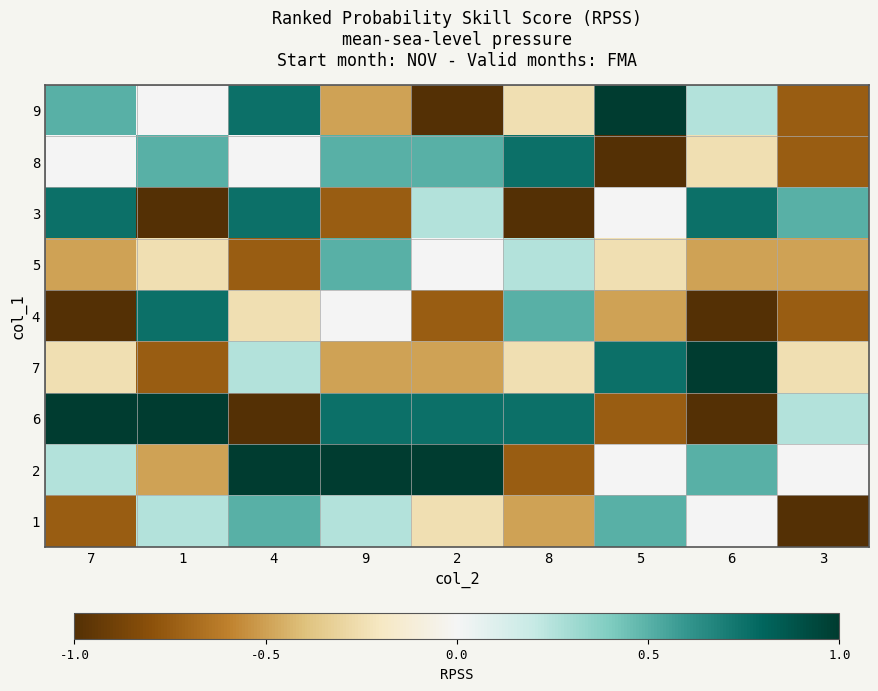

Reading right to left, what are all the values shown in this chart?

9: 3=-0.8	6=0.2	5=1.0	8=-0.2	2=-1.0	9=-0.5	4=0.8	1=0.0	7=0.5
8: 3=-0.8	6=-0.2	5=-1.0	8=0.8	2=0.5	9=0.5	4=0.0	1=0.5	7=0.0
3: 3=0.5	6=0.8	5=0.0	8=-1.0	2=0.2	9=-0.8	4=0.8	1=-1.0	7=0.8
5: 3=-0.5	6=-0.5	5=-0.2	8=0.2	2=0.0	9=0.5	4=-0.8	1=-0.2	7=-0.5
4: 3=-0.8	6=-1.0	5=-0.5	8=0.5	2=-0.8	9=0.0	4=-0.2	1=0.8	7=-1.0
7: 3=-0.2	6=1.0	5=0.8	8=-0.2	2=-0.5	9=-0.5	4=0.2	1=-0.8	7=-0.2
6: 3=0.2	6=-1.0	5=-0.8	8=0.8	2=0.8	9=0.8	4=-1.0	1=1.0	7=1.0
2: 3=0.0	6=0.5	5=0.0	8=-0.8	2=1.0	9=1.0	4=1.0	1=-0.5	7=0.2
1: 3=-1.0	6=0.0	5=0.5	8=-0.5	2=-0.2	9=0.2	4=0.5	1=0.2	7=-0.8